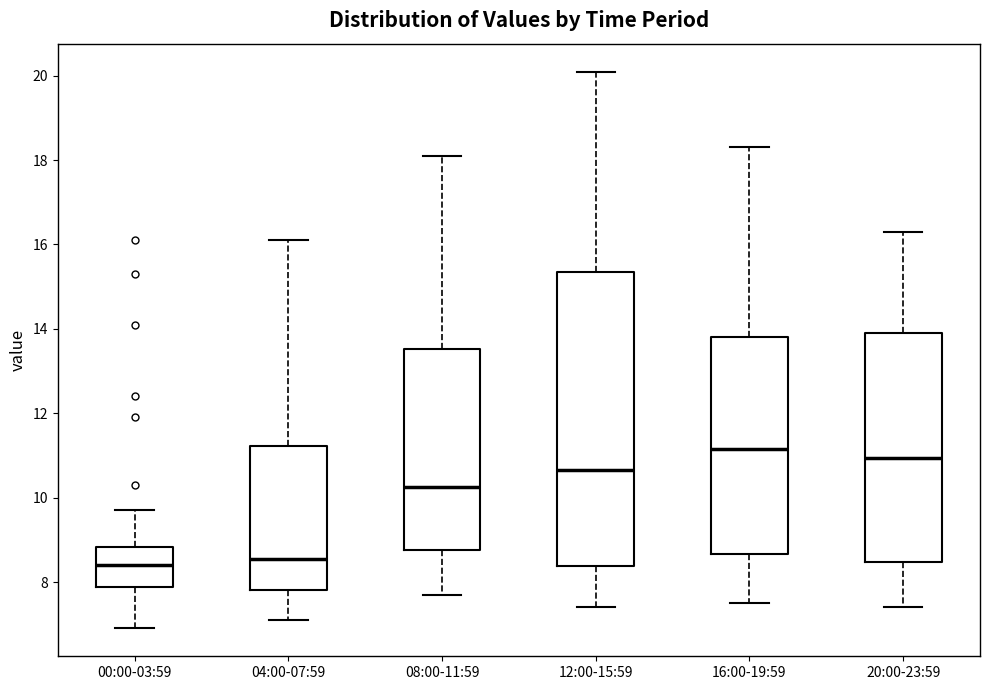

Where does the upper whisker of the box for 04:00-07:59 end on the y-axis? The values are not printed on the chart, so give them approximately, as read against the axis.

16.2